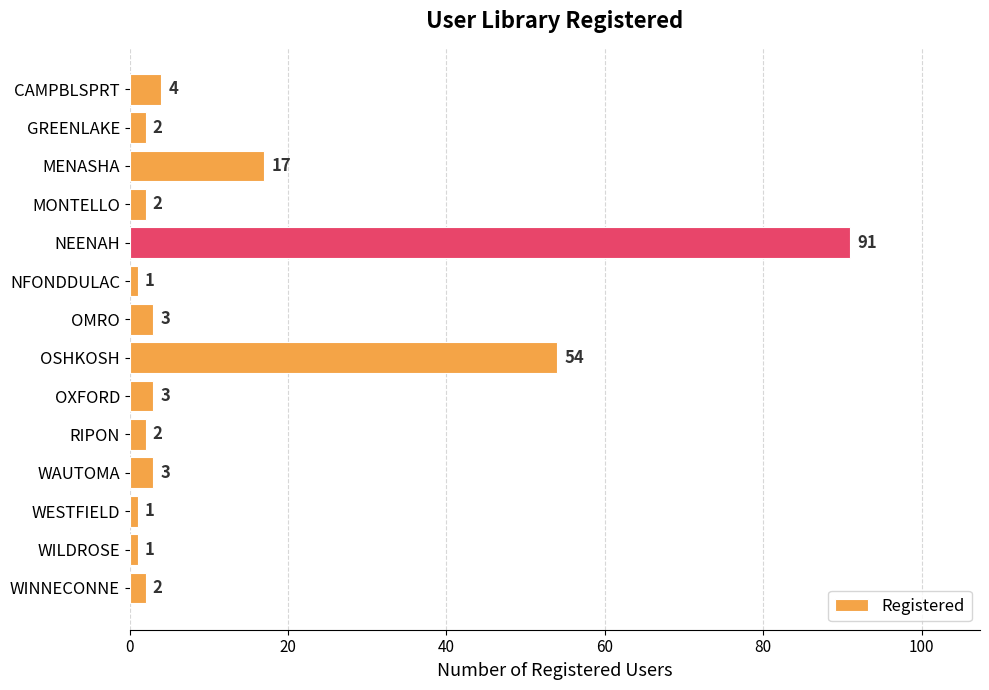

What is the difference between the second highest and second lowest values?

53